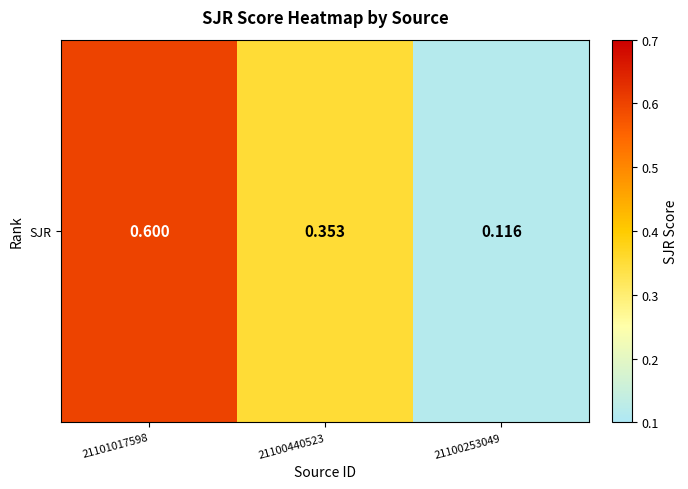

The value at 21100253049 is 0.1. True or false?

True